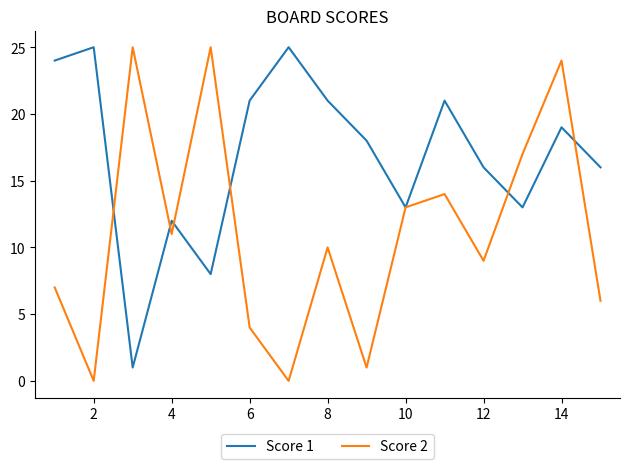

Rank the series by their average value, from lowest to highest.

Score 2, Score 1